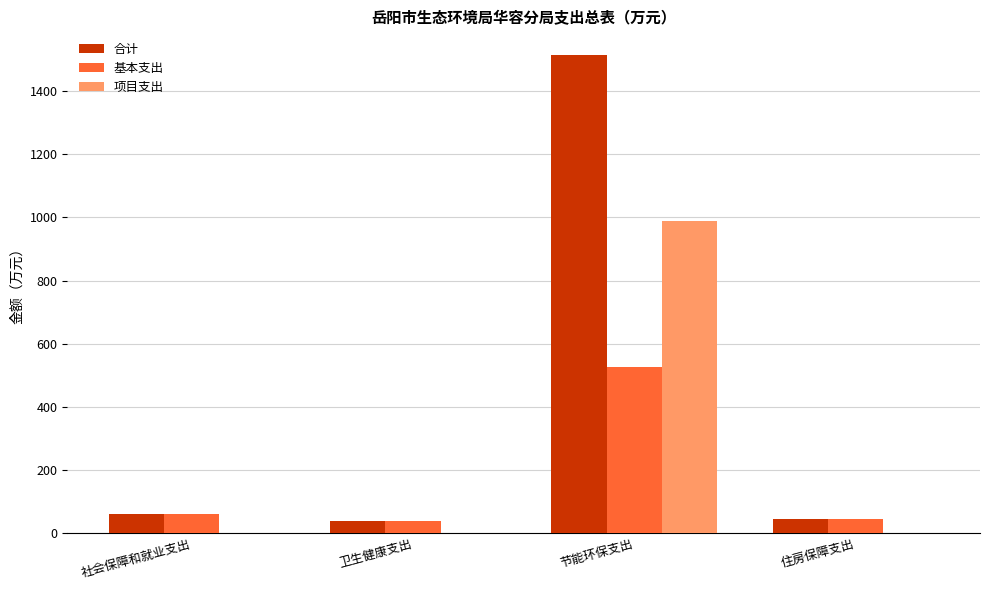

Does the chart contain stacked bars?

No